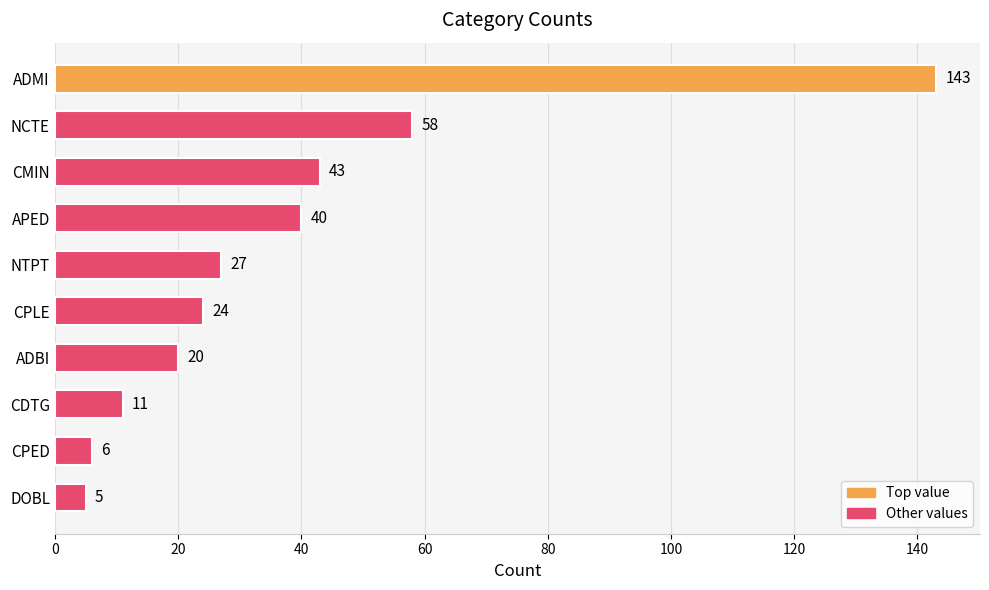

How many bars are there in total?

10